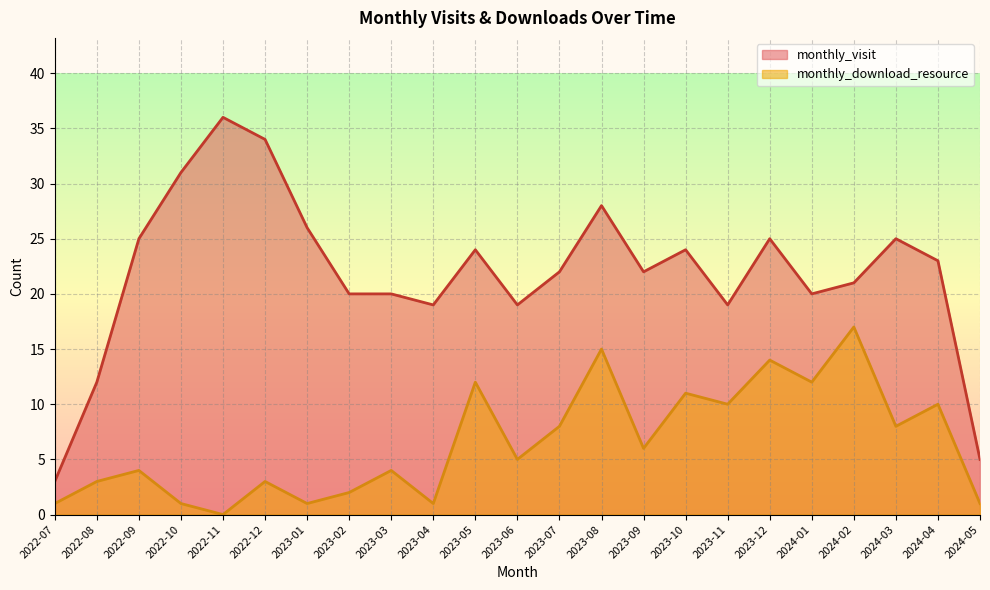

At how many categories does at least one series exceed 23?

10